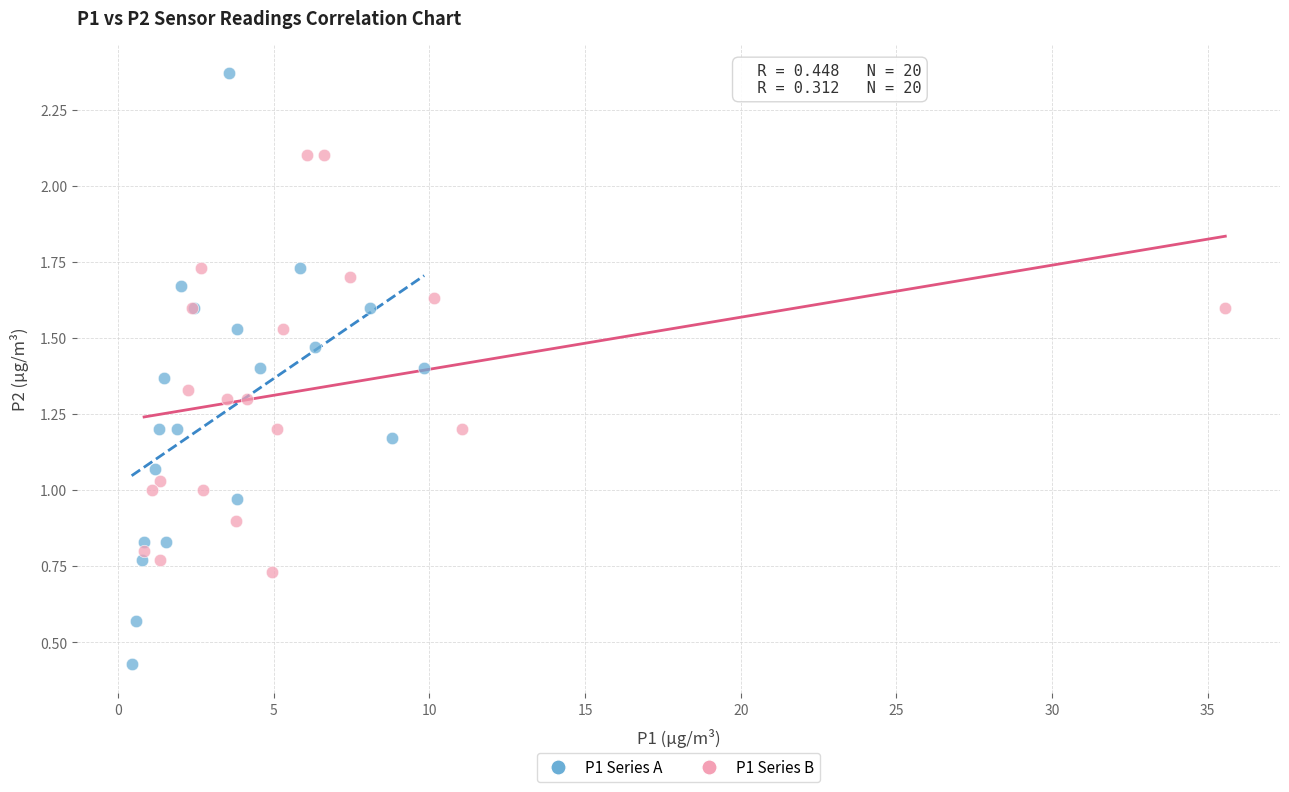

Which series contains the lowest Y value?

P1 Series A